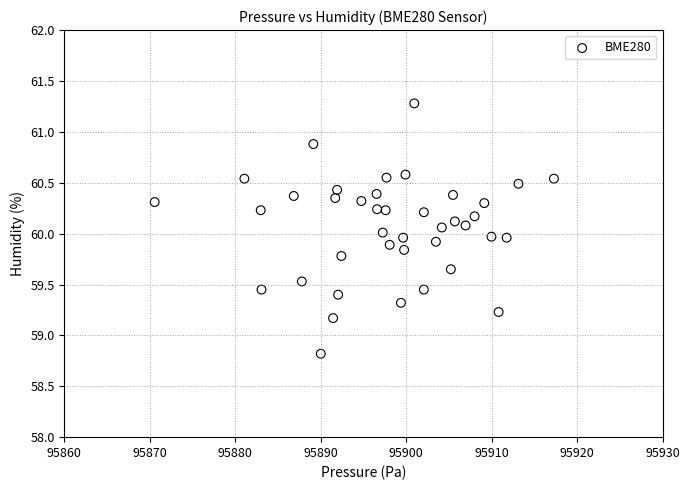

What is the range of Y values (max minus min)?

2.5